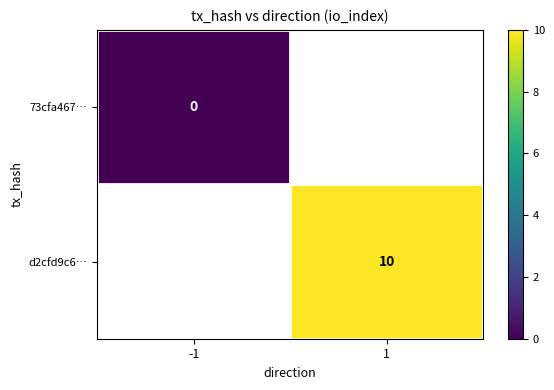

List the series in order of their overall mean, lowest first.

73cfa467…, d2cfd9c6…